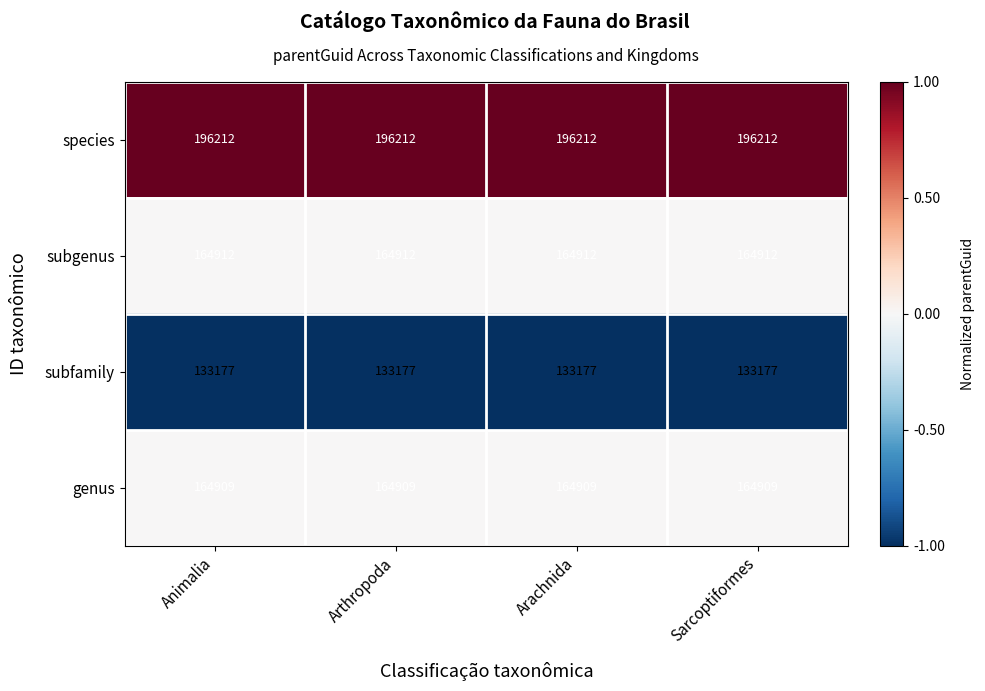

True or false: genus has a value of 87393 at Arthropoda.

False